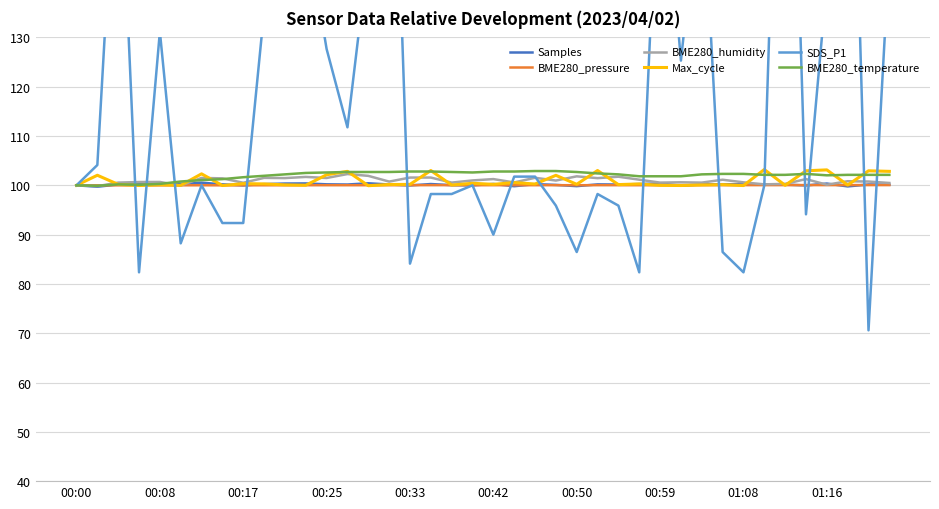

How many lines are shown in the chart?

6